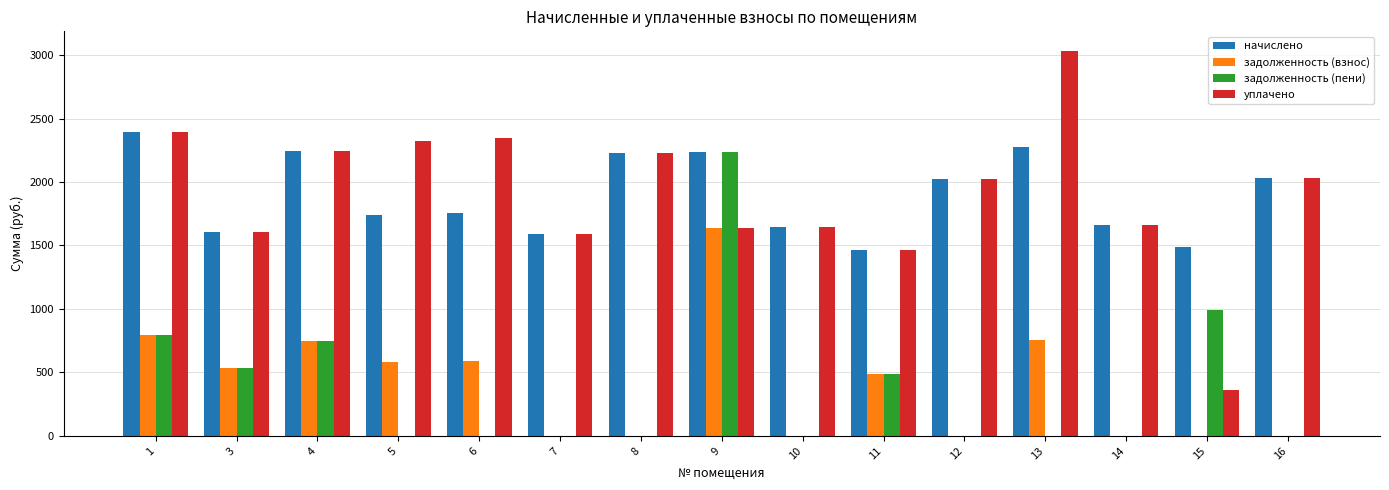

Which series has the widest spread of values?

уплачено